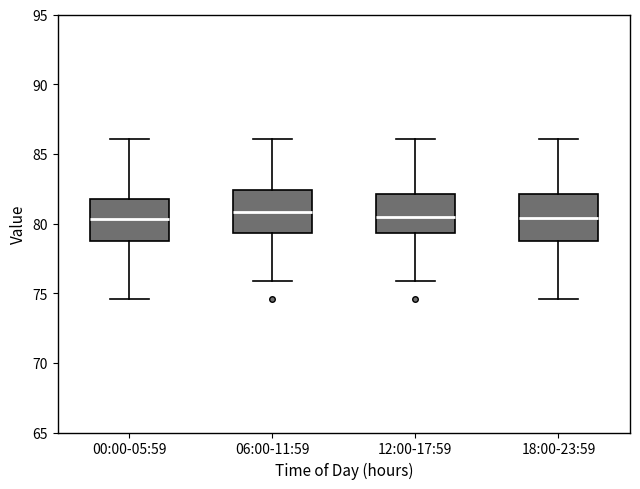

Where is the upper edge of the box for 06:00-11:59 on the y-axis? The values are not printed on the chart, so give them approximately, as read against the axis.

82.5